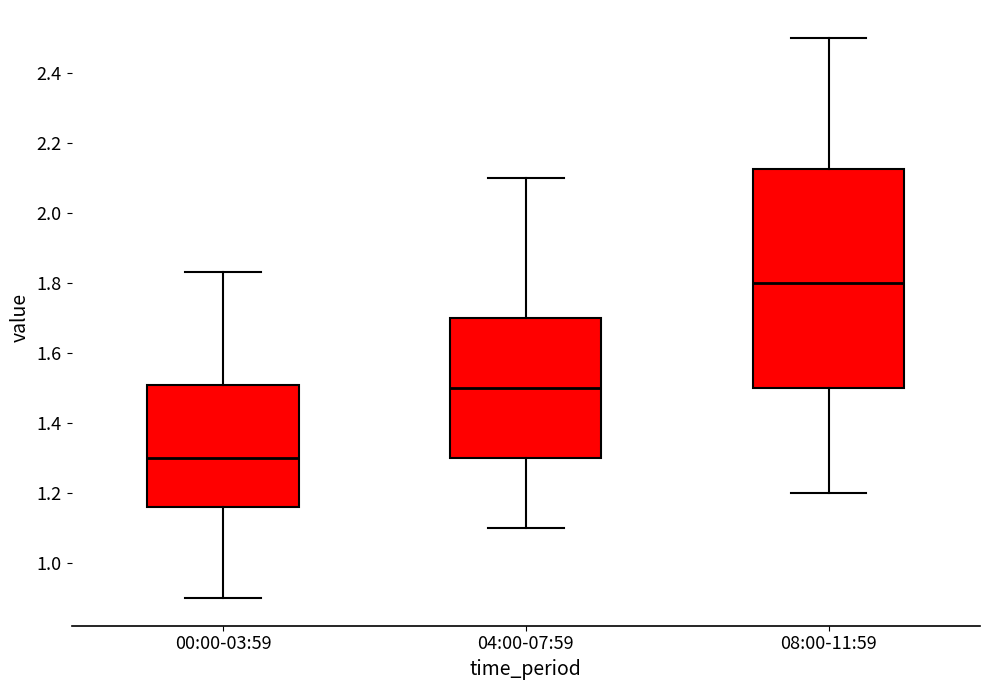

Which box's median line is the highest?

08:00-11:59